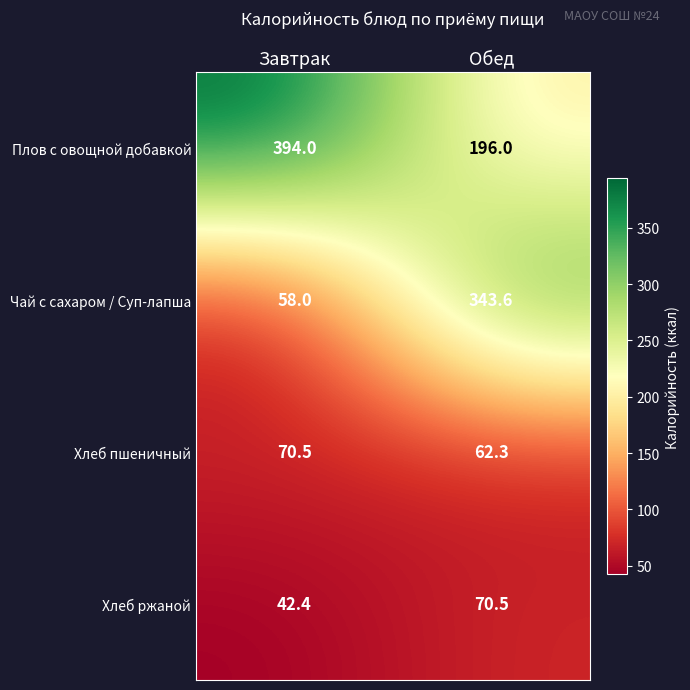

How many categories are shown in the chart?

2